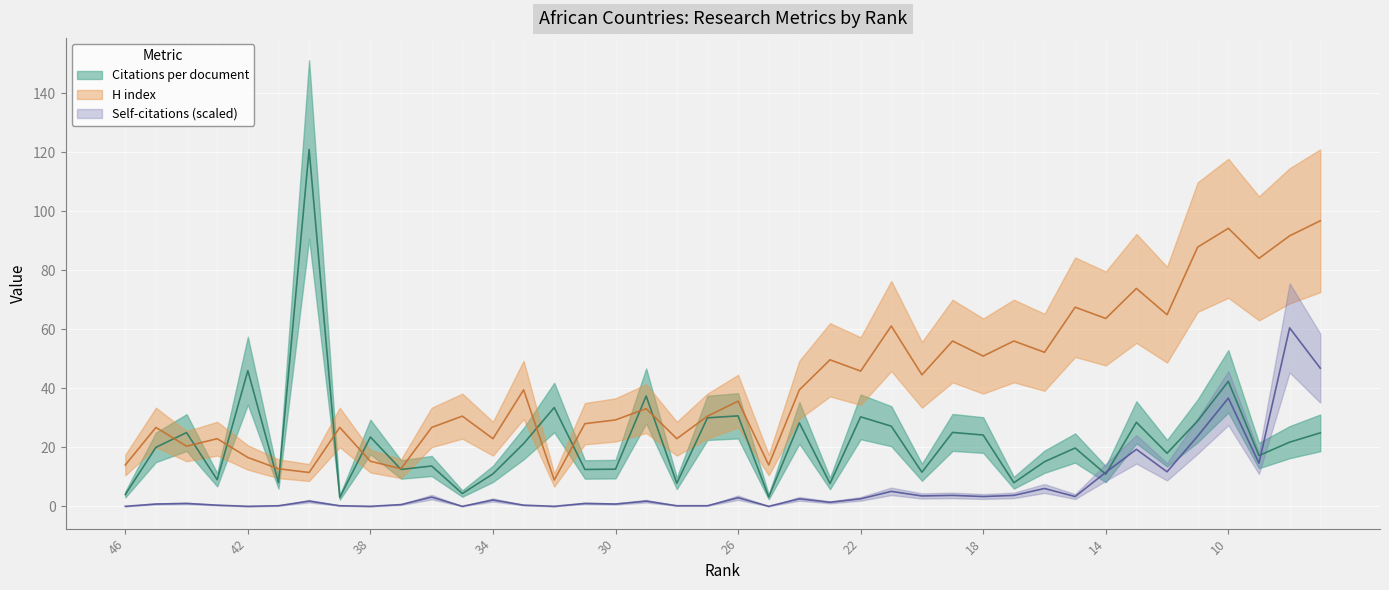

Count the number of data series in this chart.

3